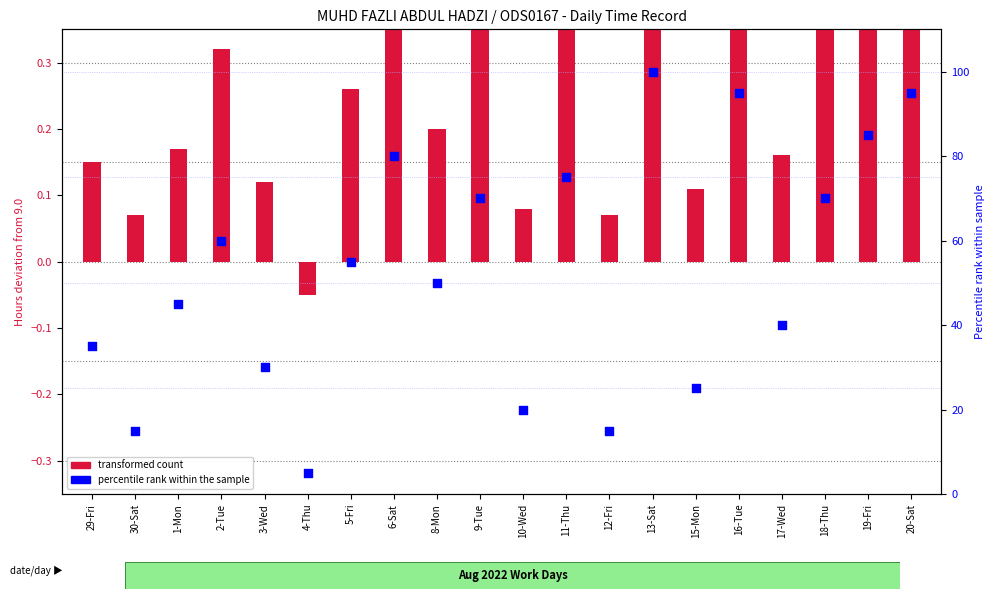

At which category is the sum across all series the highest?

13-Sat